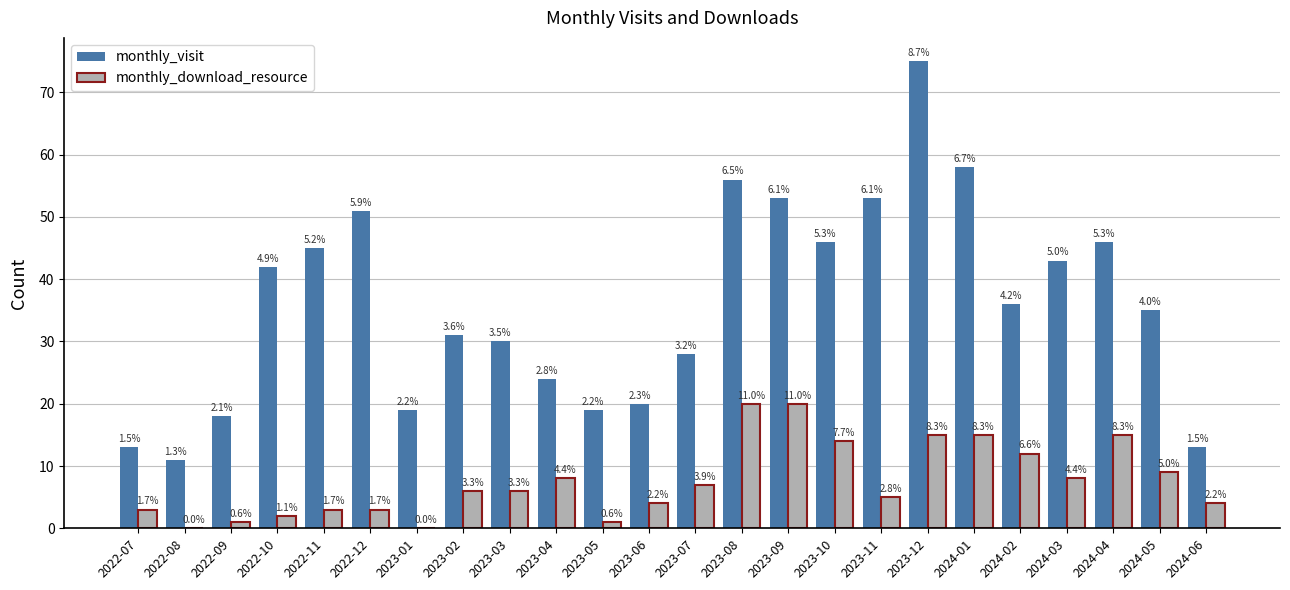

What is the sum of all monthly_download_resource values?

181